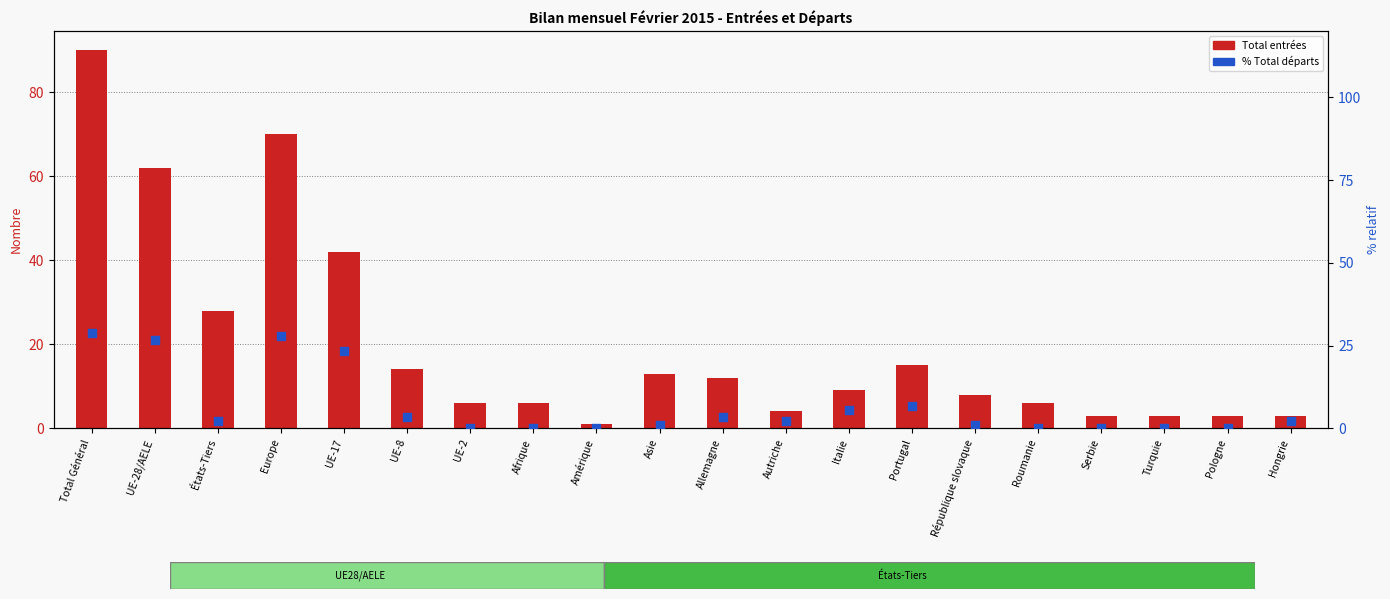

Which series has the largest total across all categories?

Total entrées